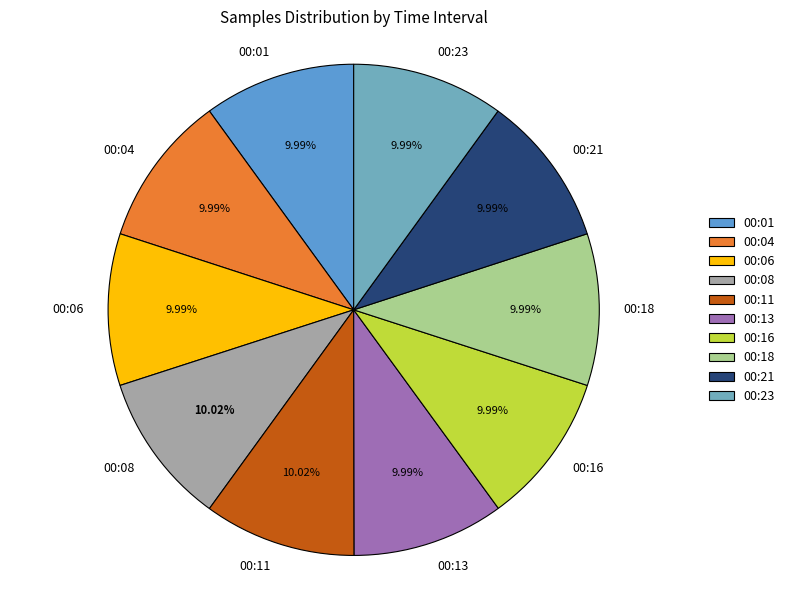

Approximately how many times larger is the value at 00:11 compared to 00:08?

1.0